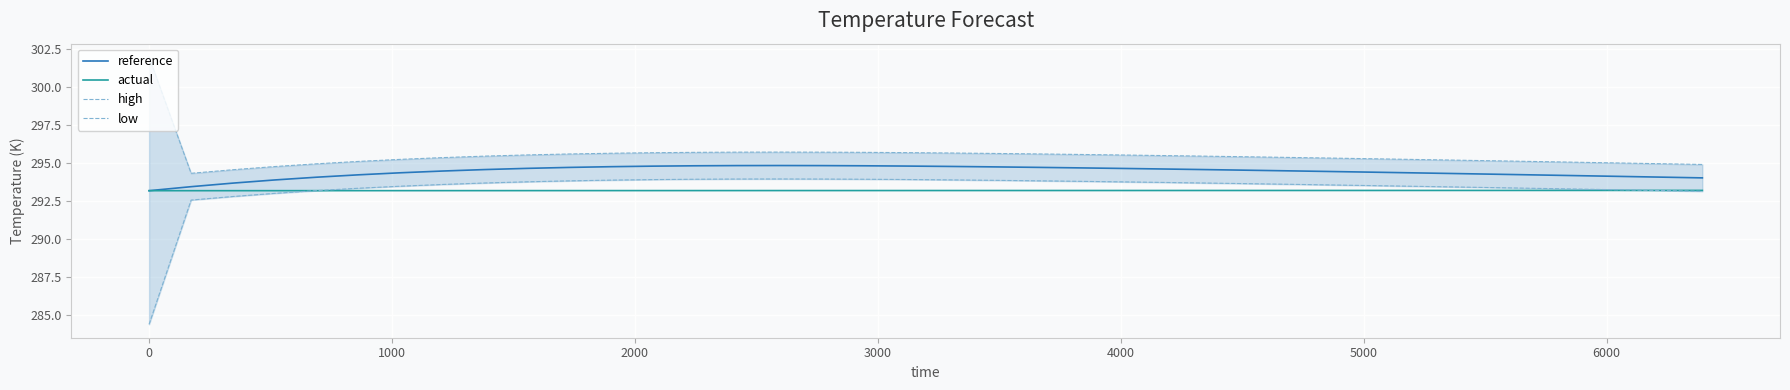

Which series has the largest range (max minus min)?

low